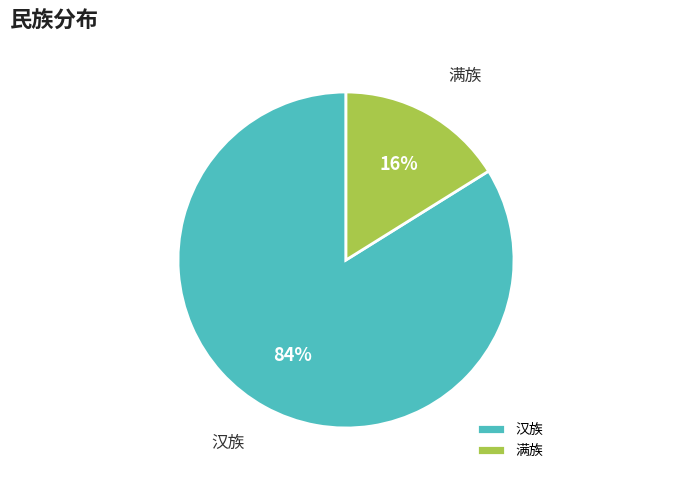

To the nearest percent, what portion does 汉族 represent?

84%